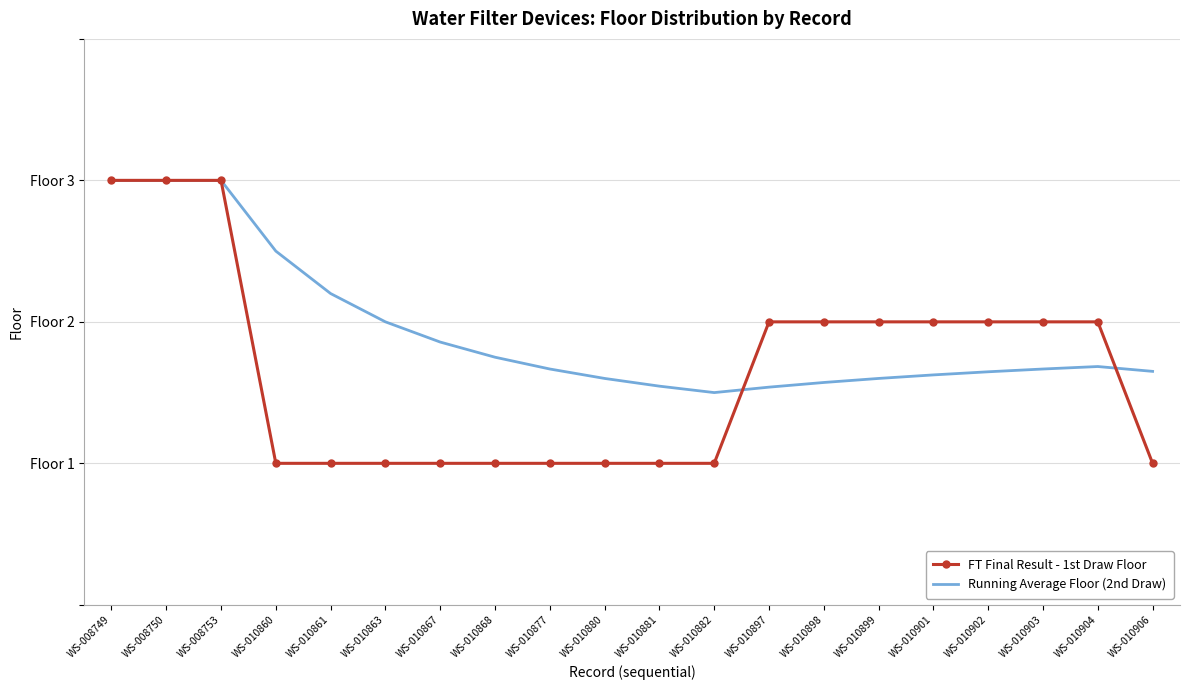

What are all the series names shown in the legend?

FT Final Result - 1st Draw Floor, Running Average Floor (2nd Draw)